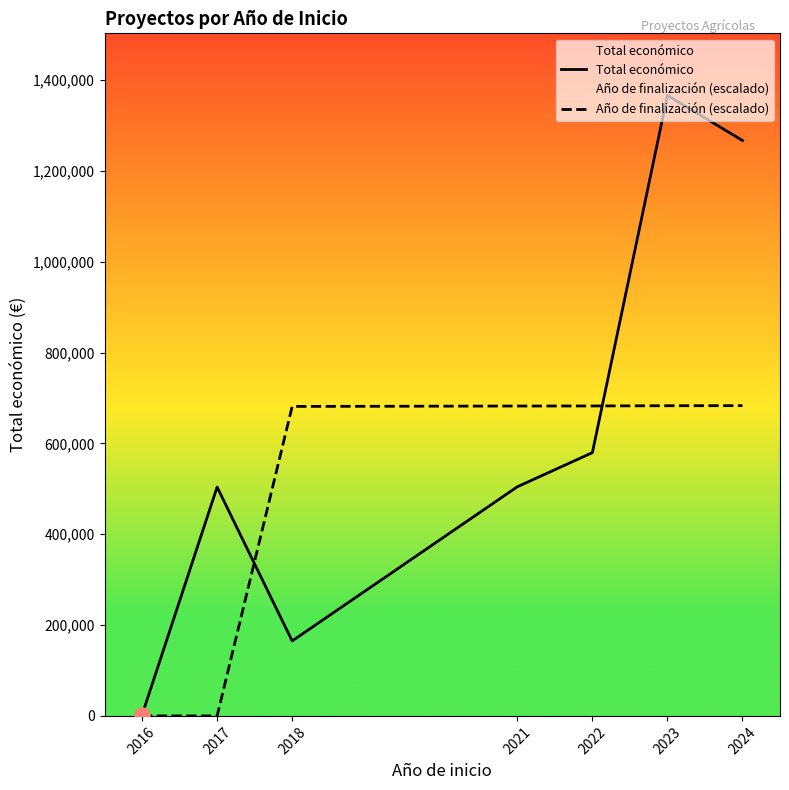

Which series reaches the maximum Y coordinate?

Total económico